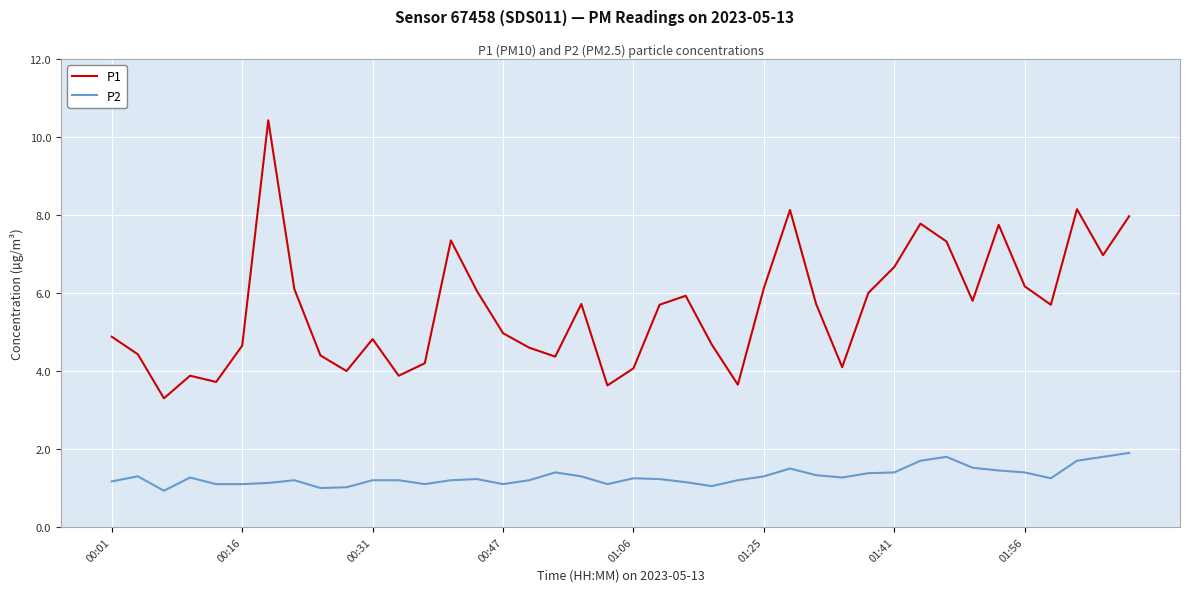

What is the maximum value shown in the chart?

10.4